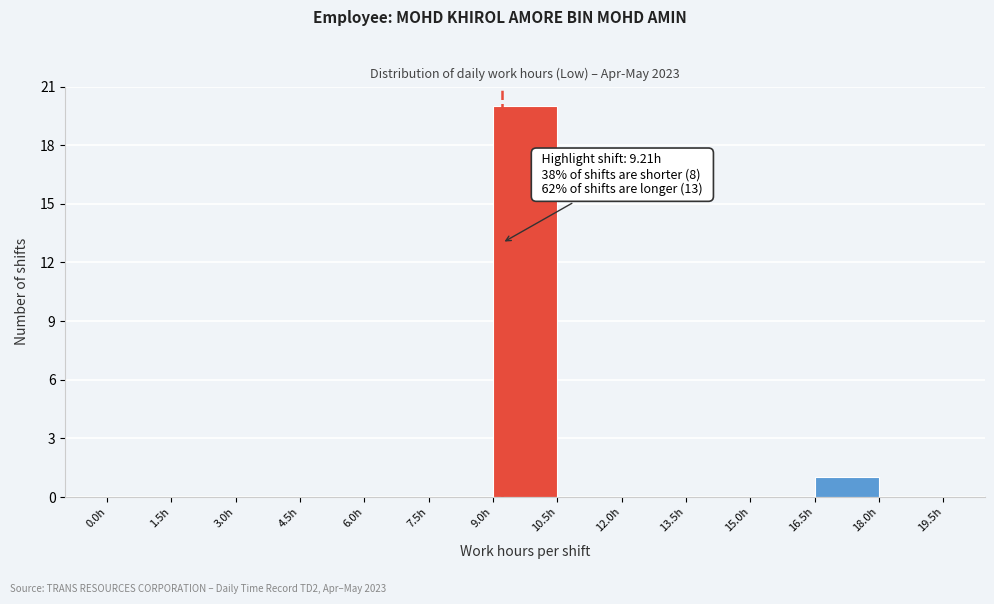

Which range on the x-axis has the tallest bar?

9.0 to 10.5